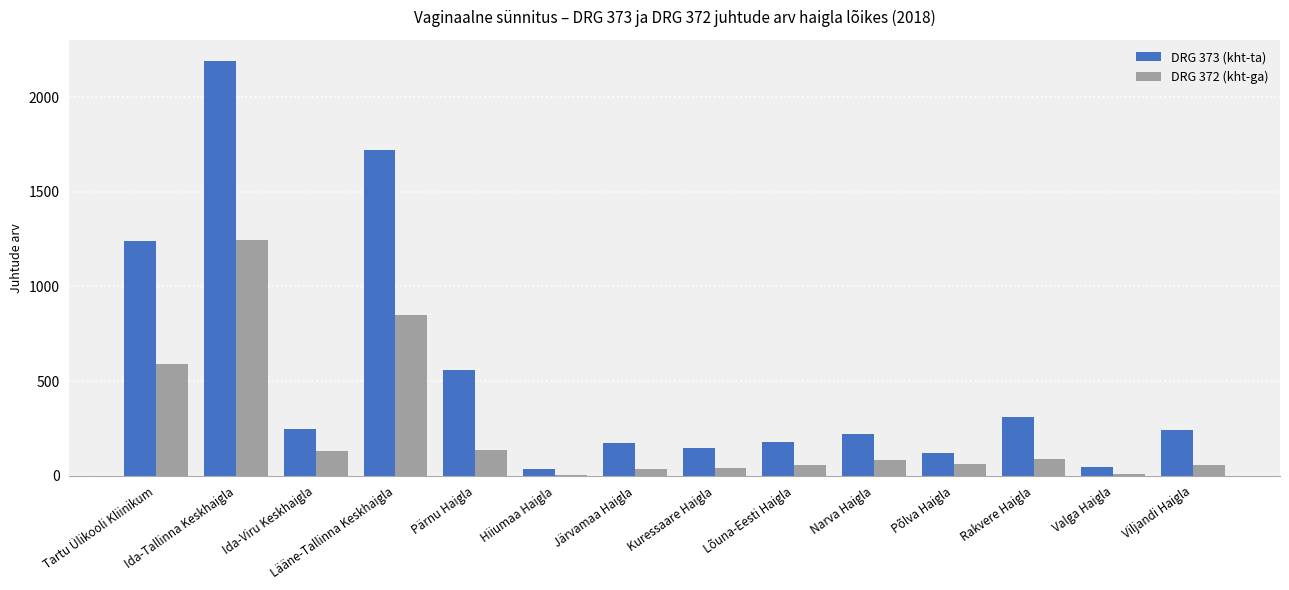

What is the sum of all DRG 372 (kht-ga) values?

3396